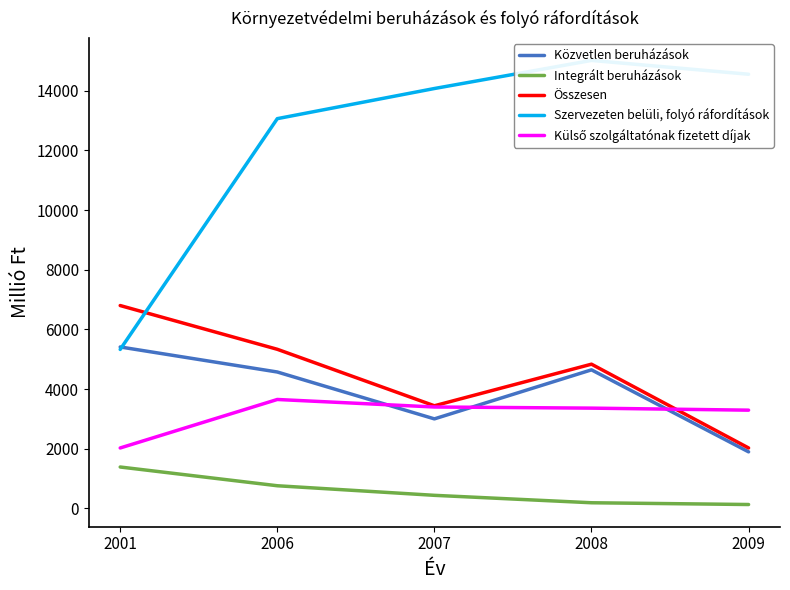

True or false: Összesen has more than 1 interior local peaks.

False